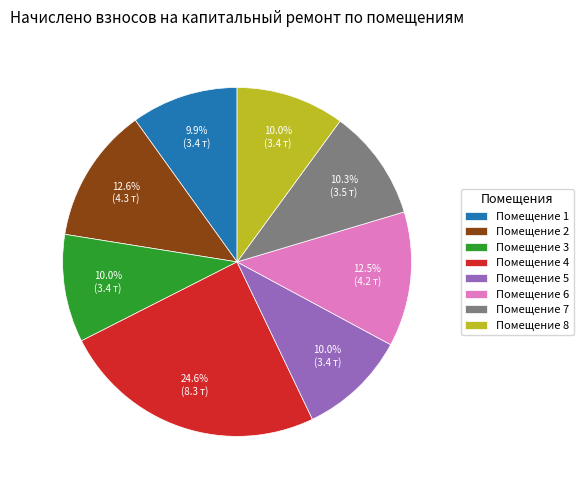

Which has a higher value, Помещение 6 or Помещение 4?

Помещение 4